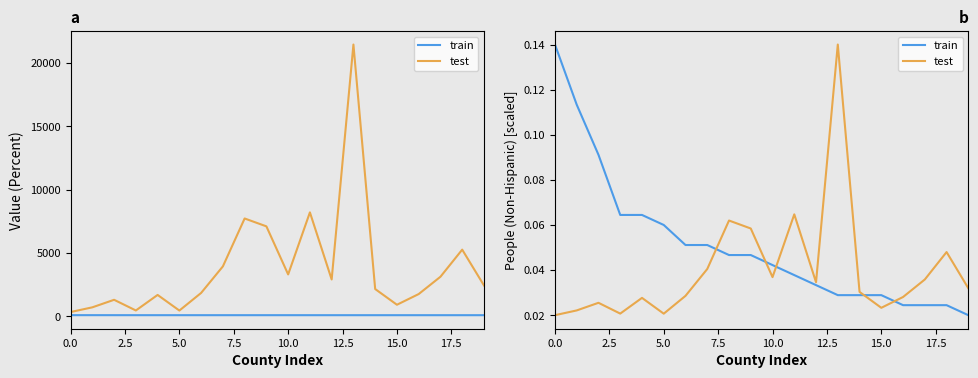

True or false: train has a value of 0.0 at 10.

True